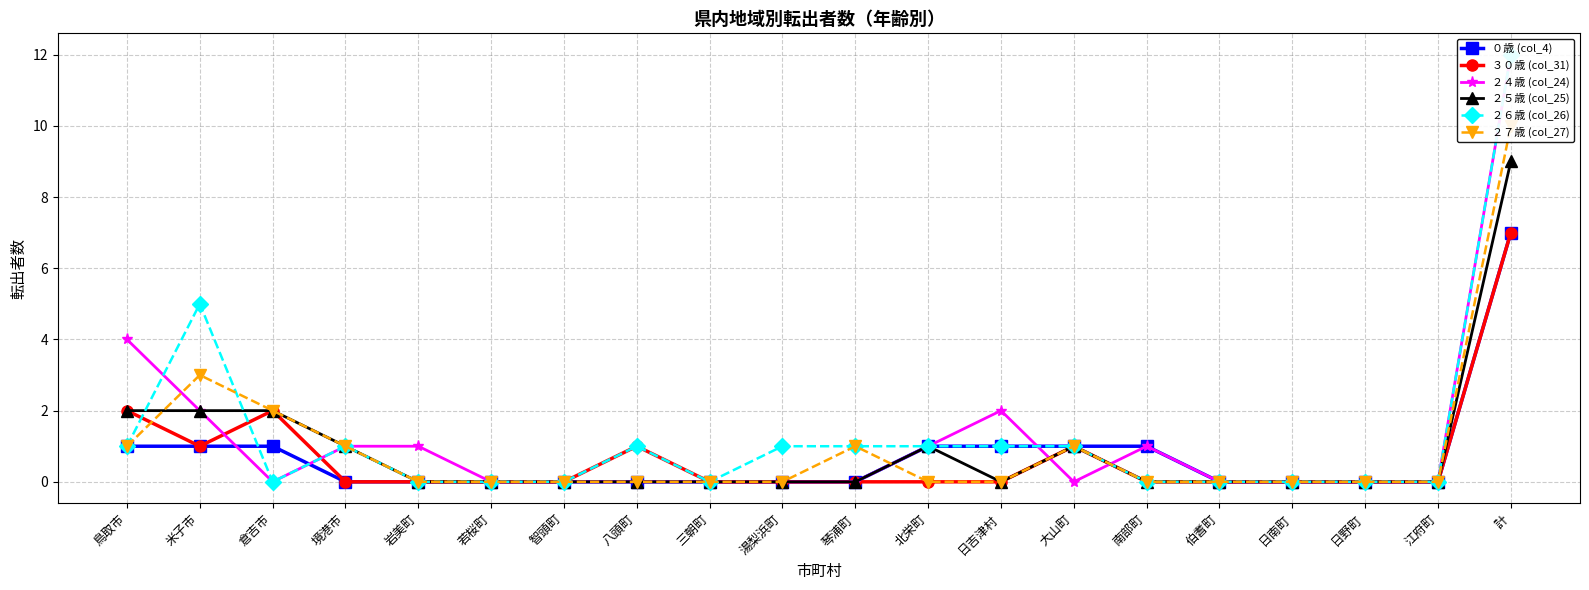

At which category does the chart reach its peak across all series?

計